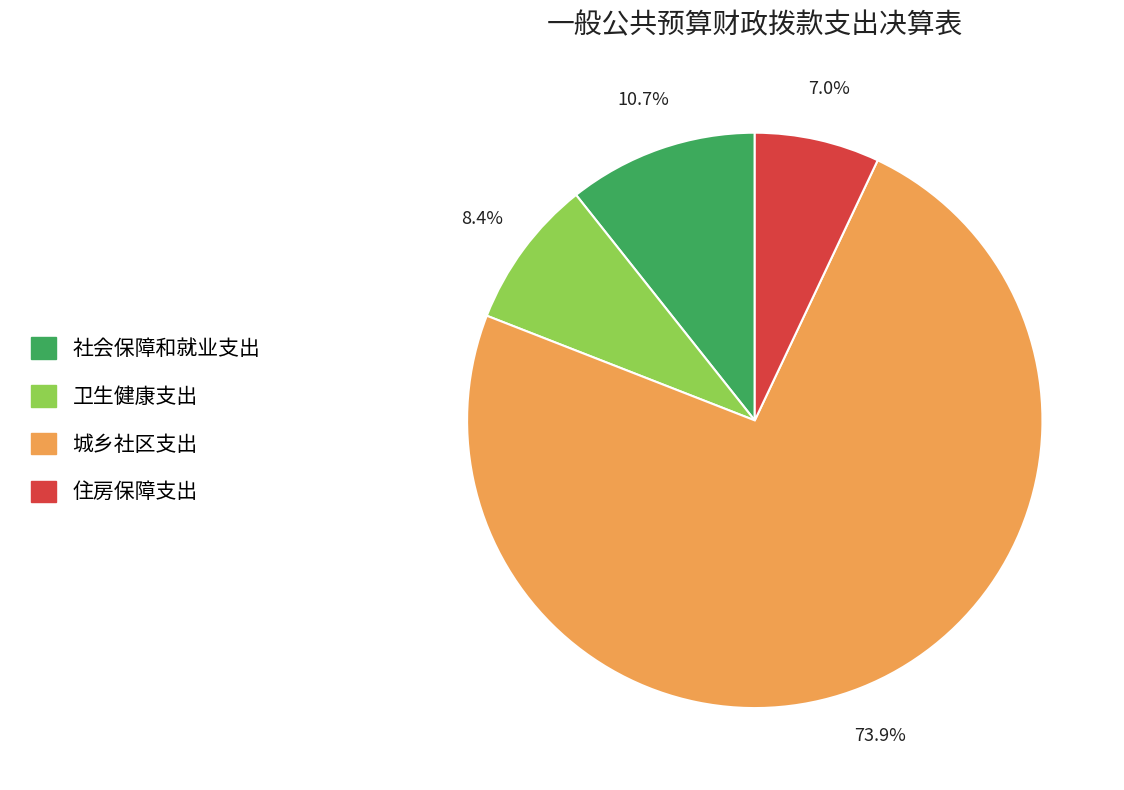

What percentage do 城乡社区支出 and 住房保障支出 together represent?

80.9%